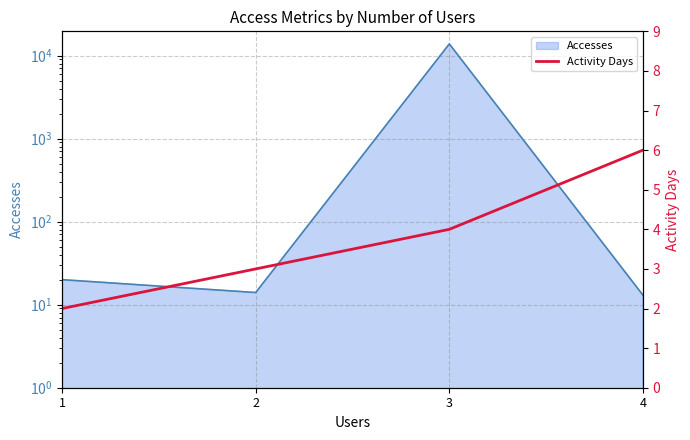

Does the chart display data point markers on the line(s)?

No